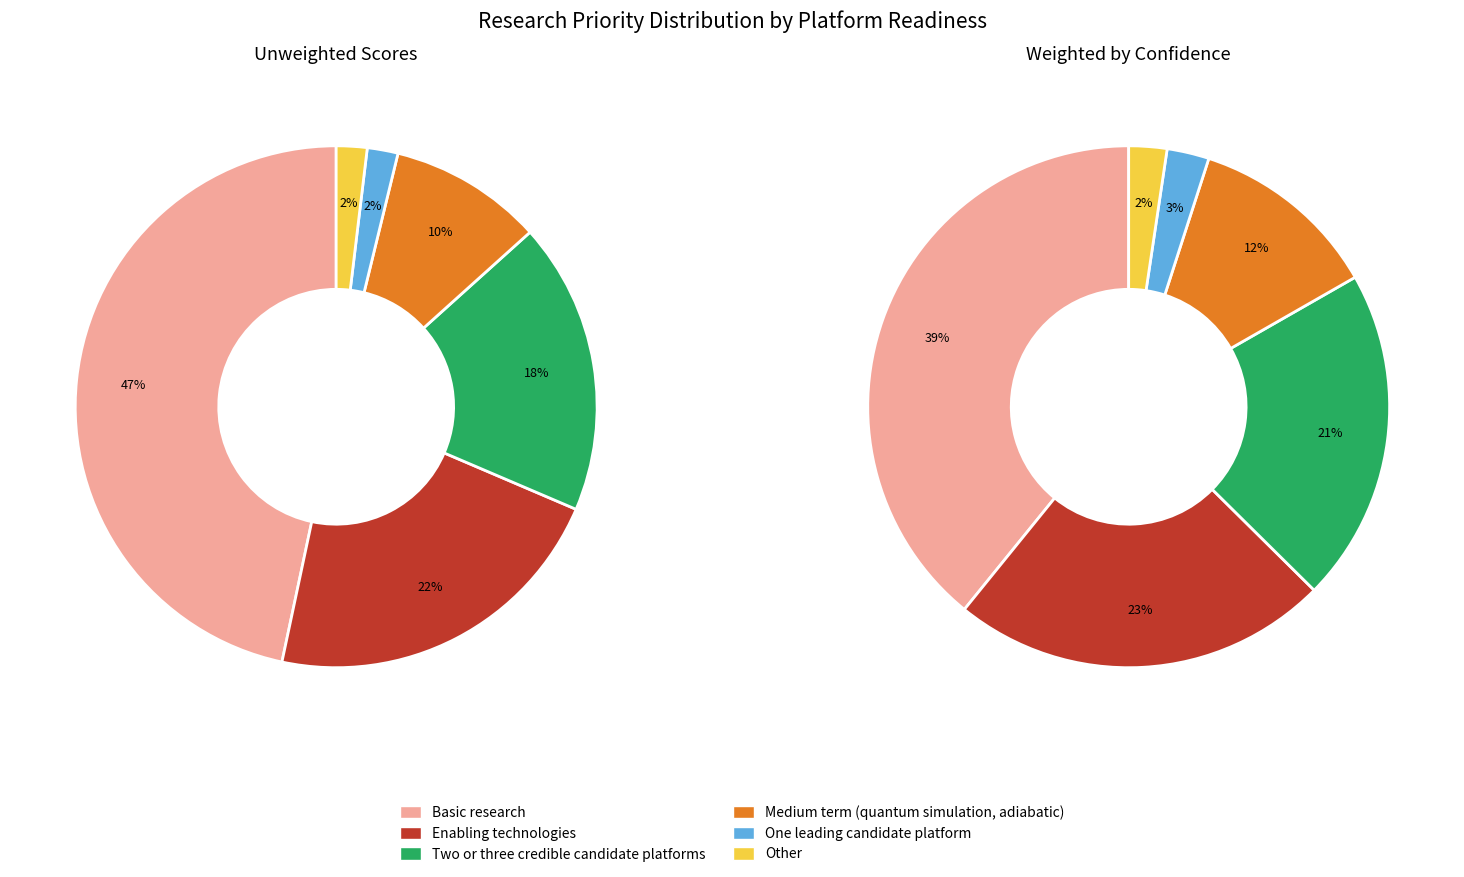

Rank the series at Medium term (quantum simulation, adiabatic) from highest to lowest value.

Weighted, Unweighted